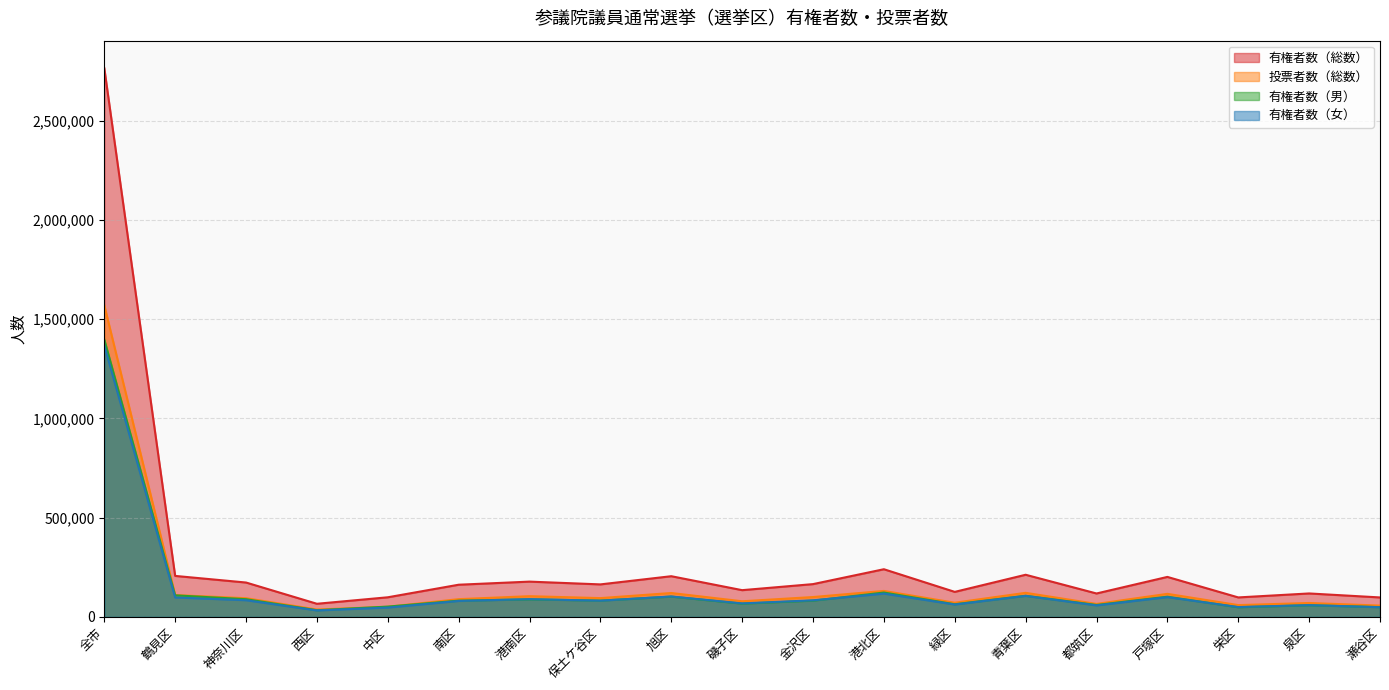

What is the difference between the 投票者数（総数） values at 青葉区 and 中区?

70376